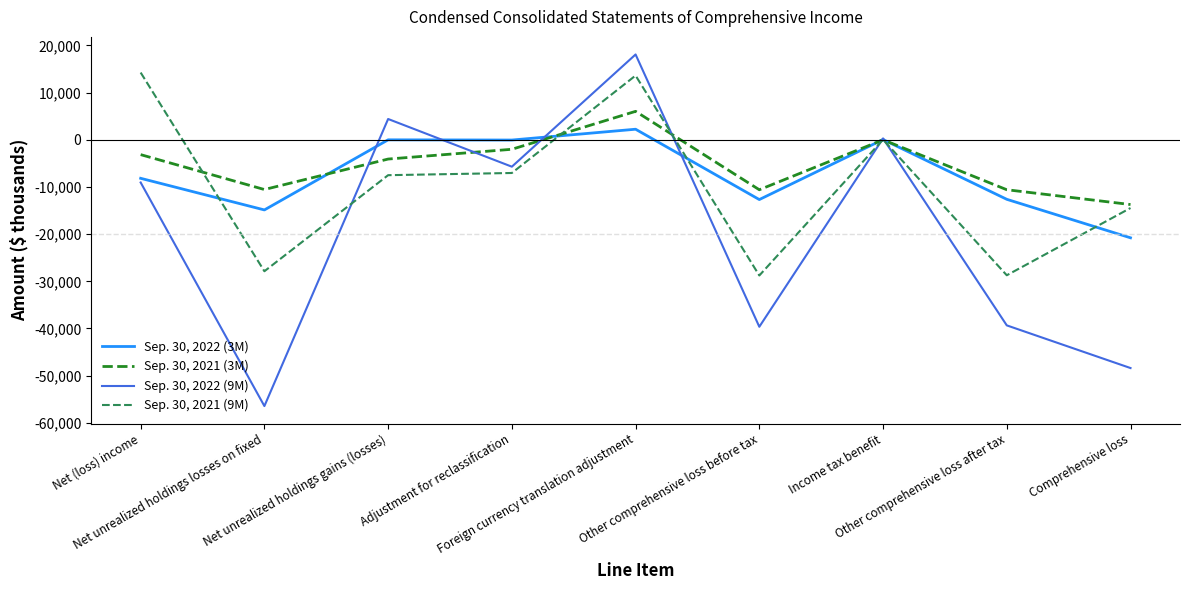

What is the lowest value of the Sep. 30, 2022 (9M) series?

-56446